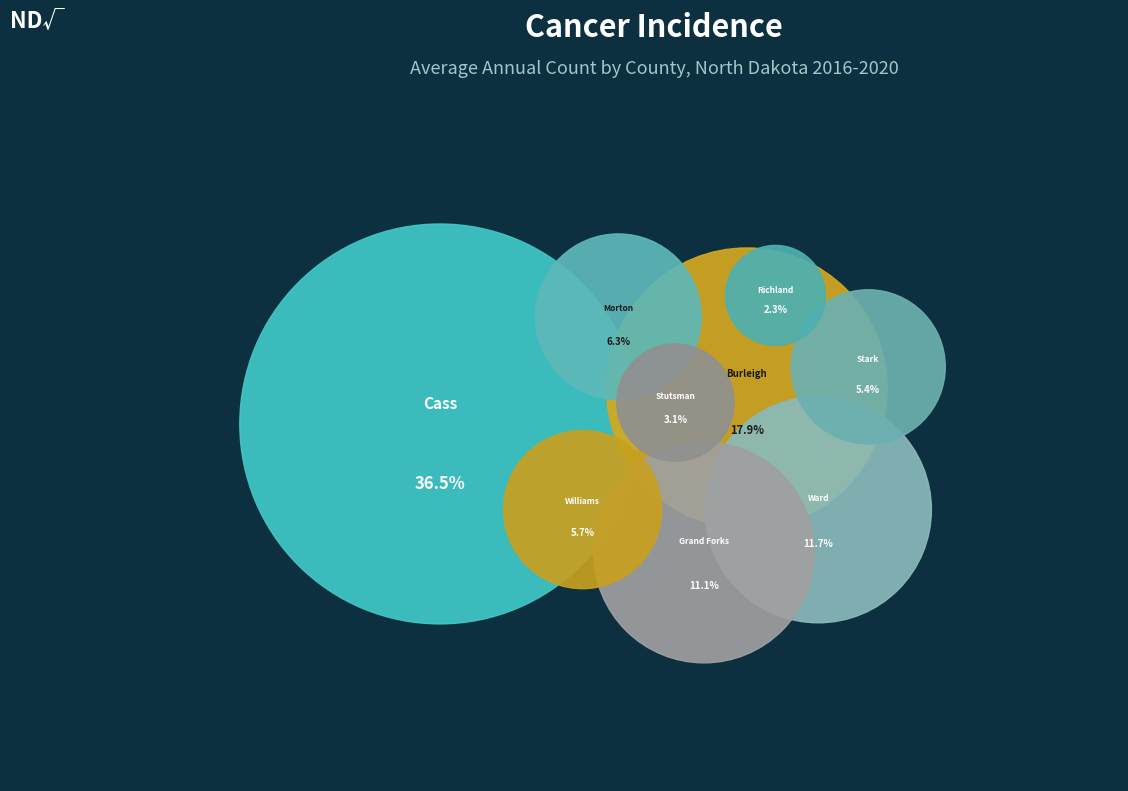

Does any single category account for the majority?

No